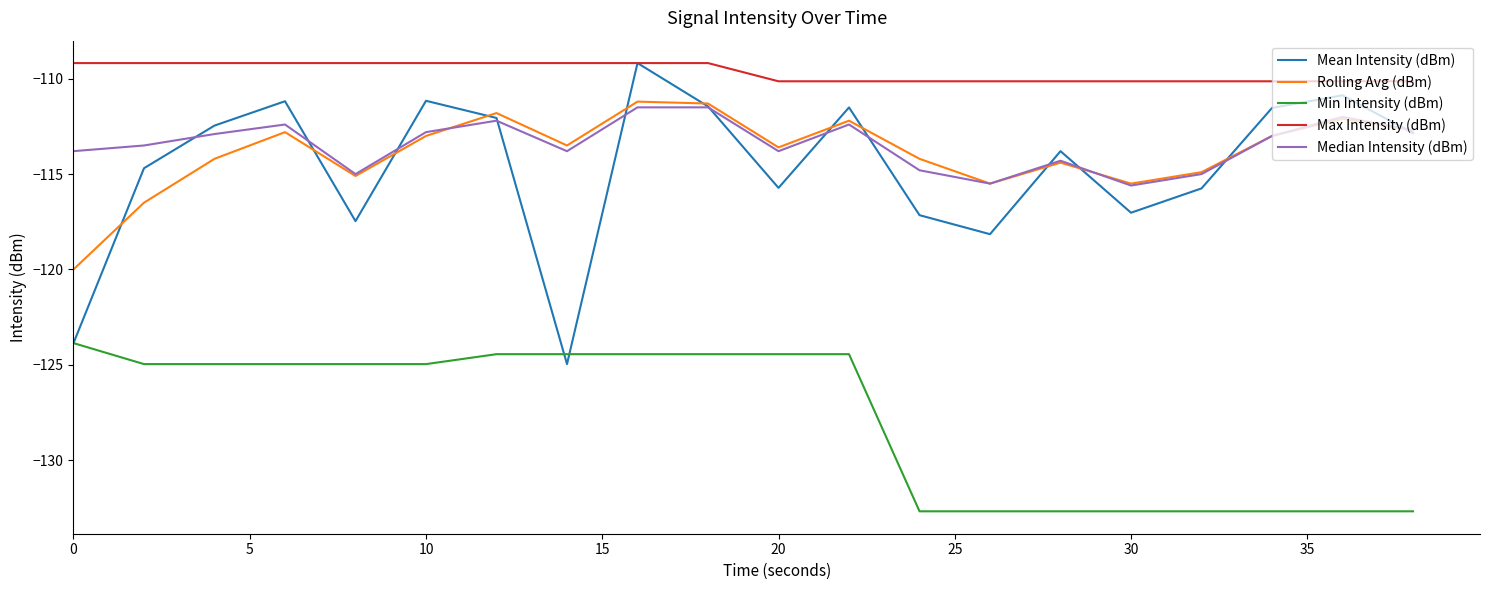

True or false: Max Intensity (dBm) and Rolling Avg (dBm) intersect in this chart.

False